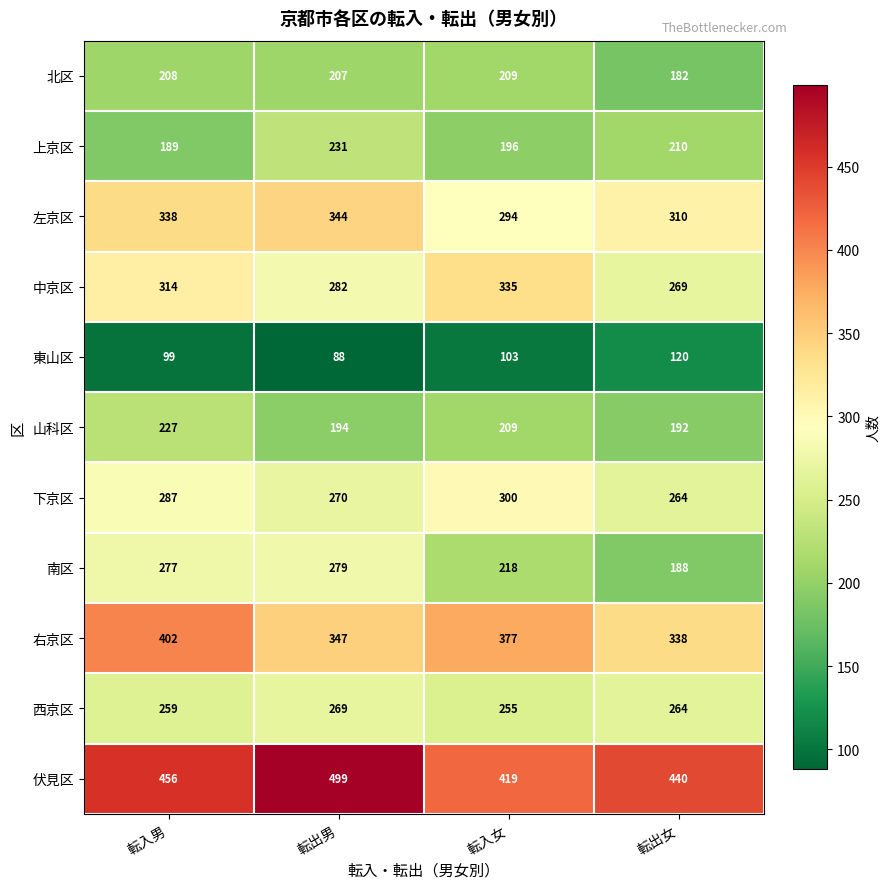

At which category is the sum across all series the highest?

転入男